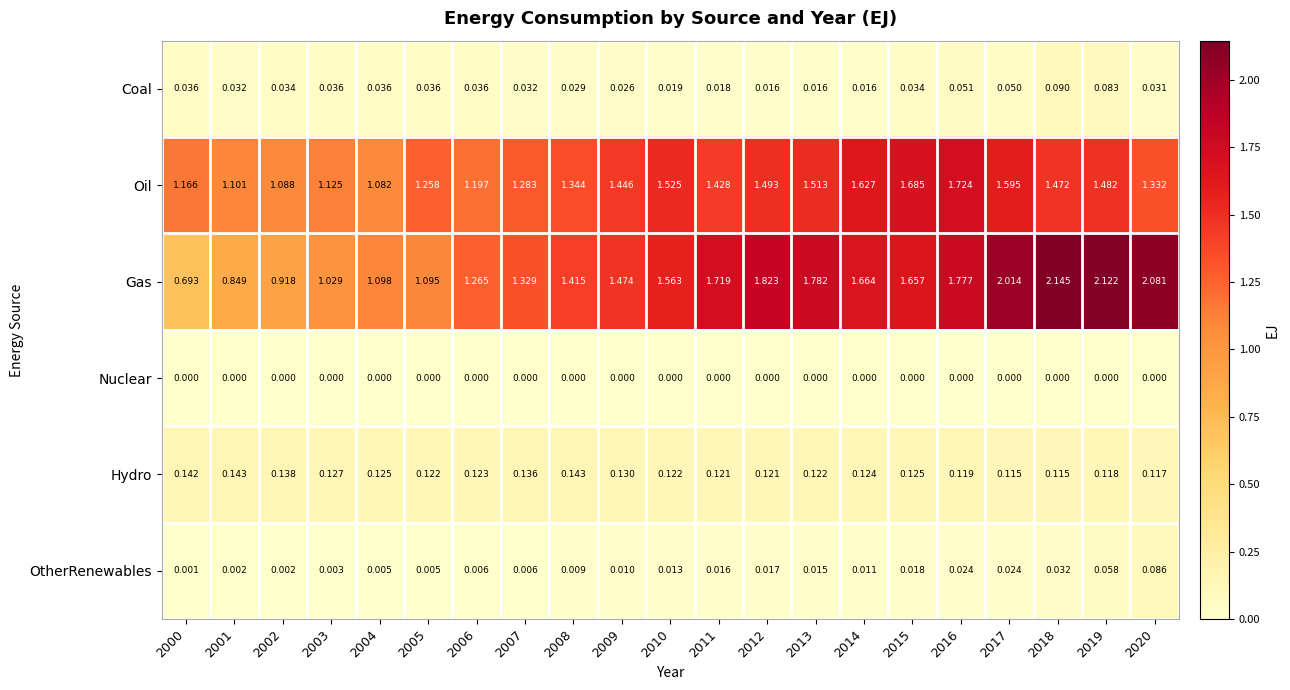

At which category is the sum across all series the highest?

2019